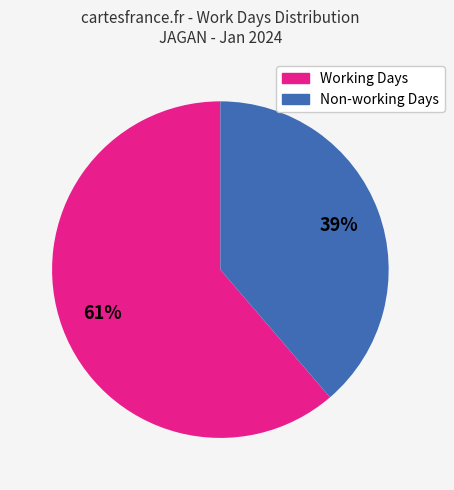

Is there any slice that represents more than half of the pie?

Yes